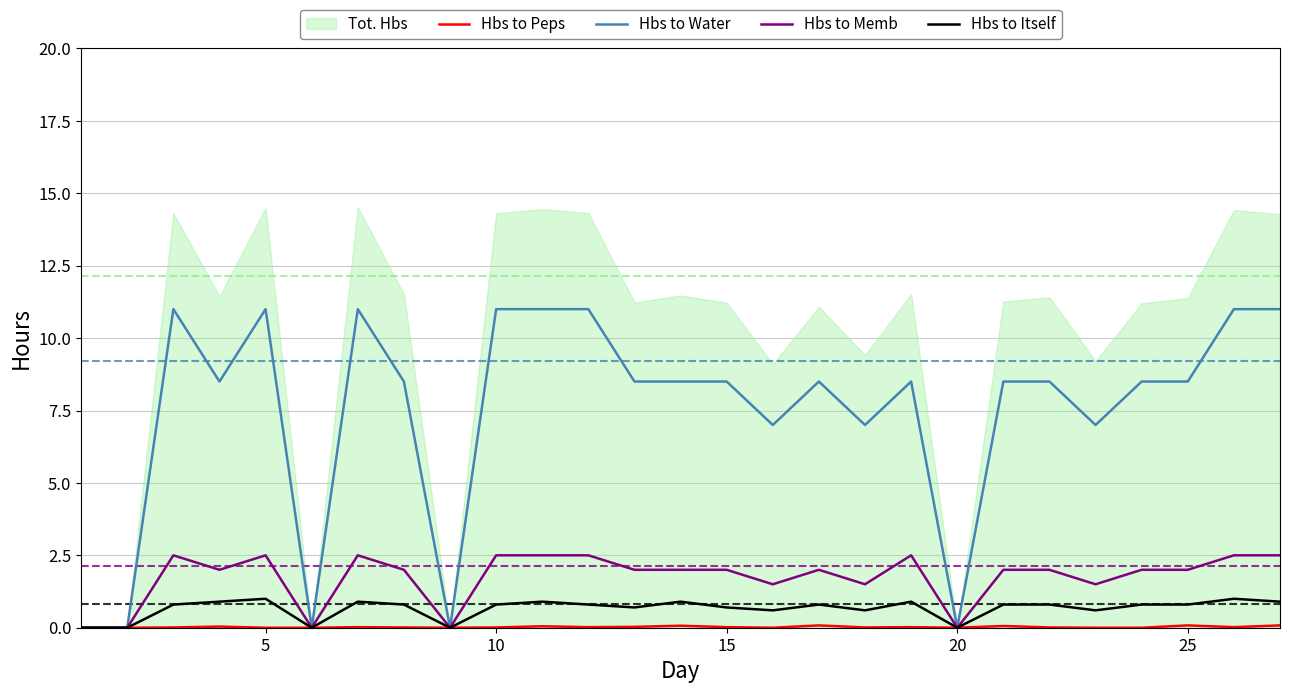

What is the highest value of the Hbs to Memb series?

2.5